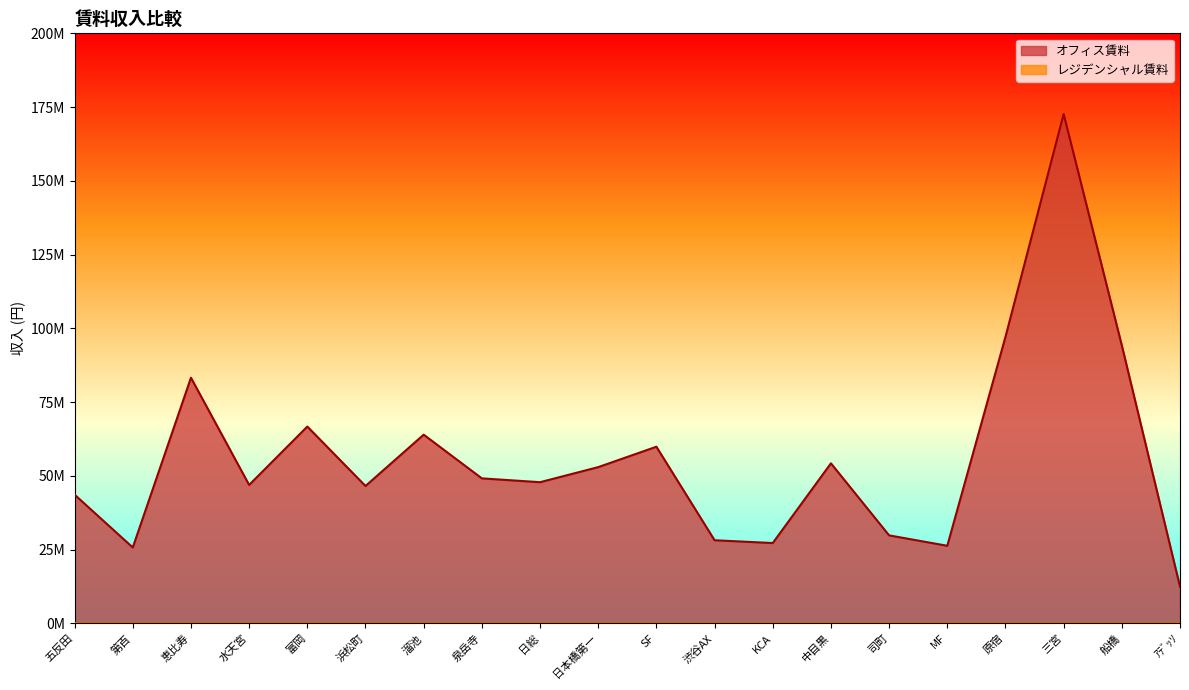

What is the total value across all series at SF?

59866263